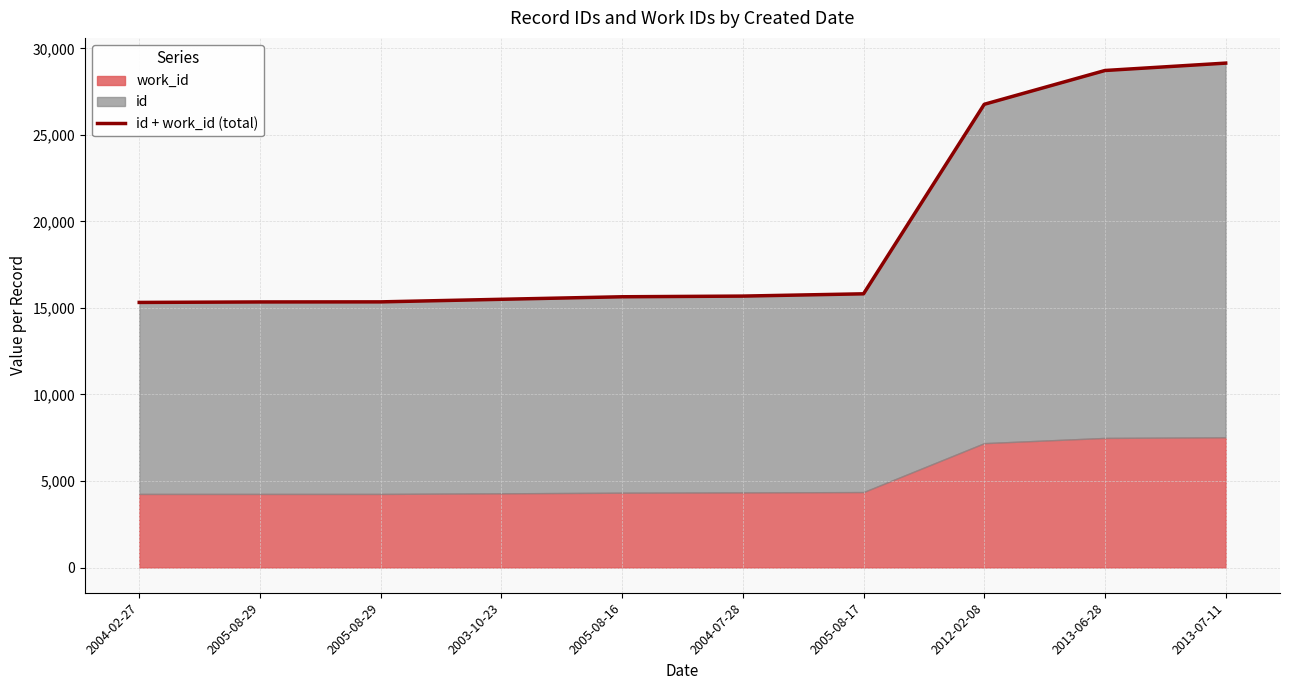

How many lines are shown in the chart?

1